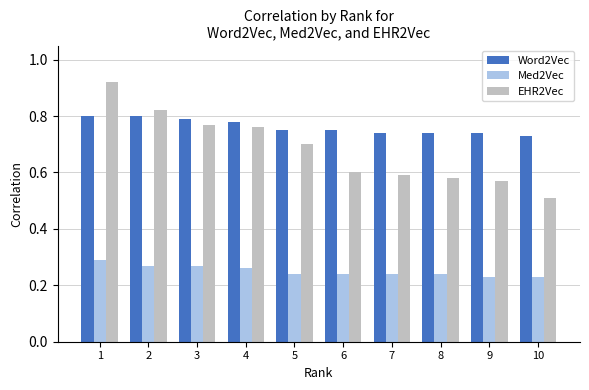

Is the value of Med2Vec at 5 greater than the value of EHR2Vec at 7?

No